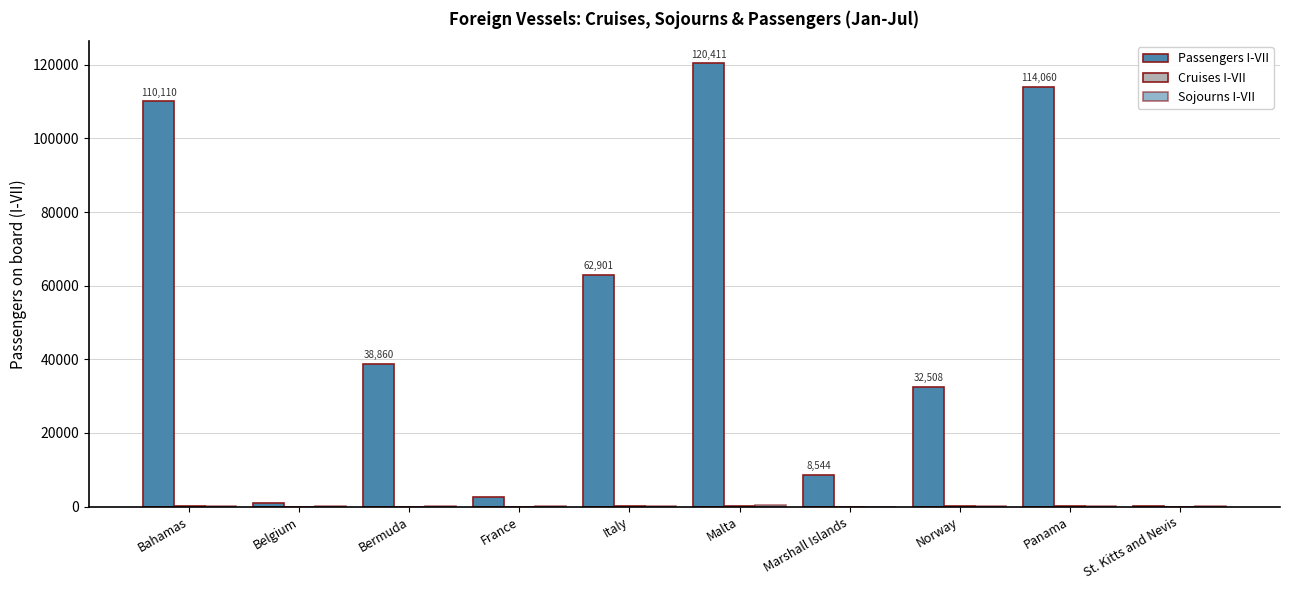

Which series changed the most between Bahamas and St. Kitts and Nevis?

Passengers I-VII